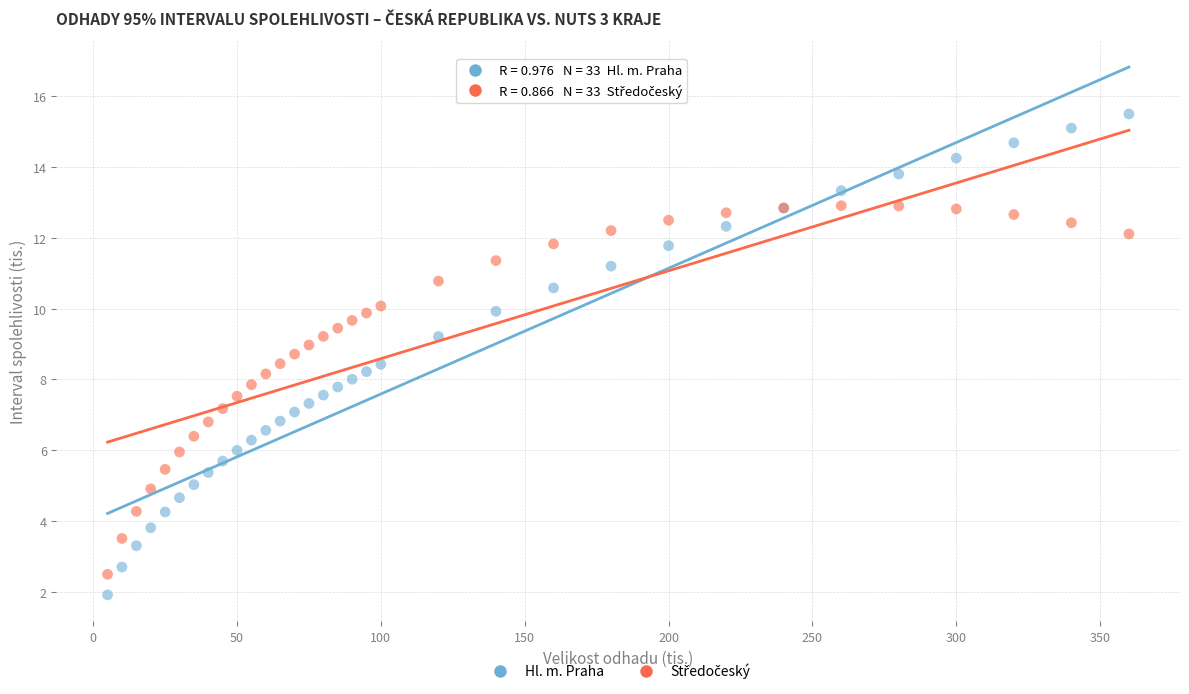

What is the X range (max minus min) for the scatter plot?

355.0